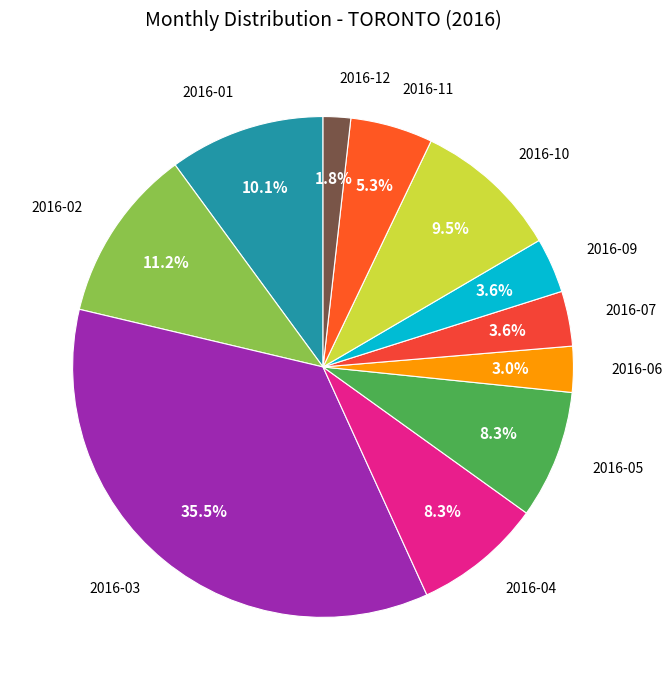

Count the number of slices in the pie.

11